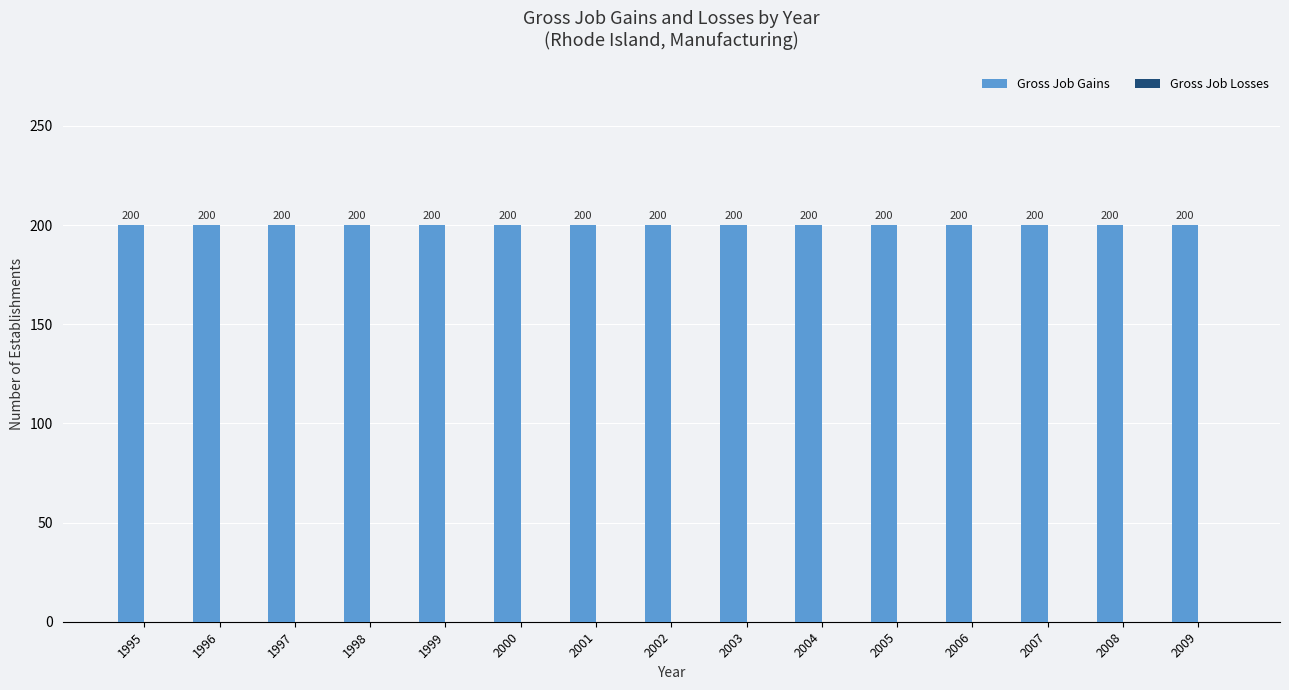

Reading left to right, extract all data points from this chart.

Gross Job Gains: 200	200	200	200	200	200	200	200	200	200	200	200	200	200	200
Gross Job Losses: 0	0	0	0	0	0	0	0	0	0	0	0	0	0	0